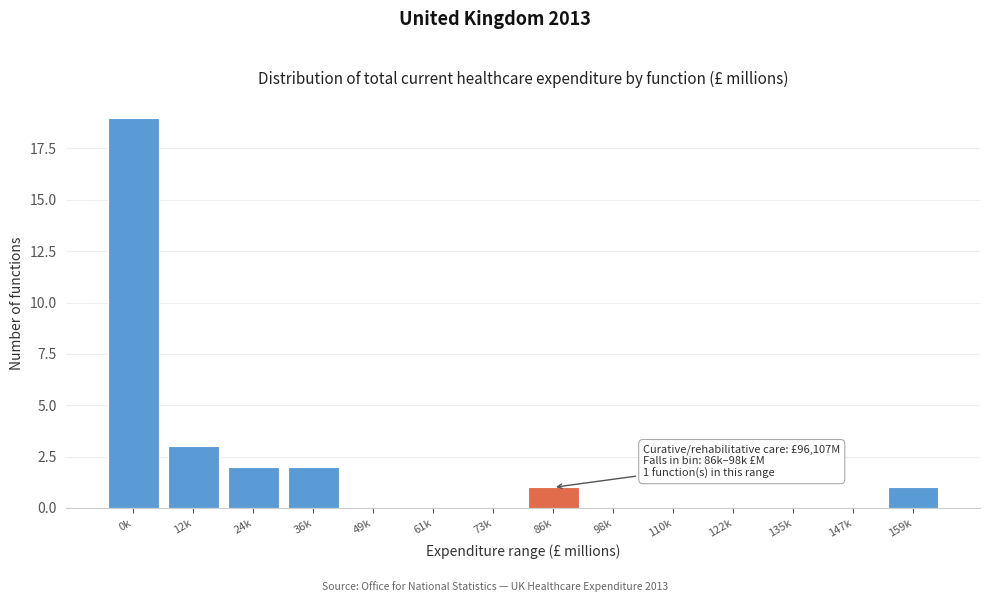

Reading right to left, transcribe all the data shown in this chart.

159k=1	147k=0	135k=0	122k=0	110k=0	98k=0	86k=1	73k=0	61k=0	49k=0	36k=2	24k=2	12k=3	0k=19